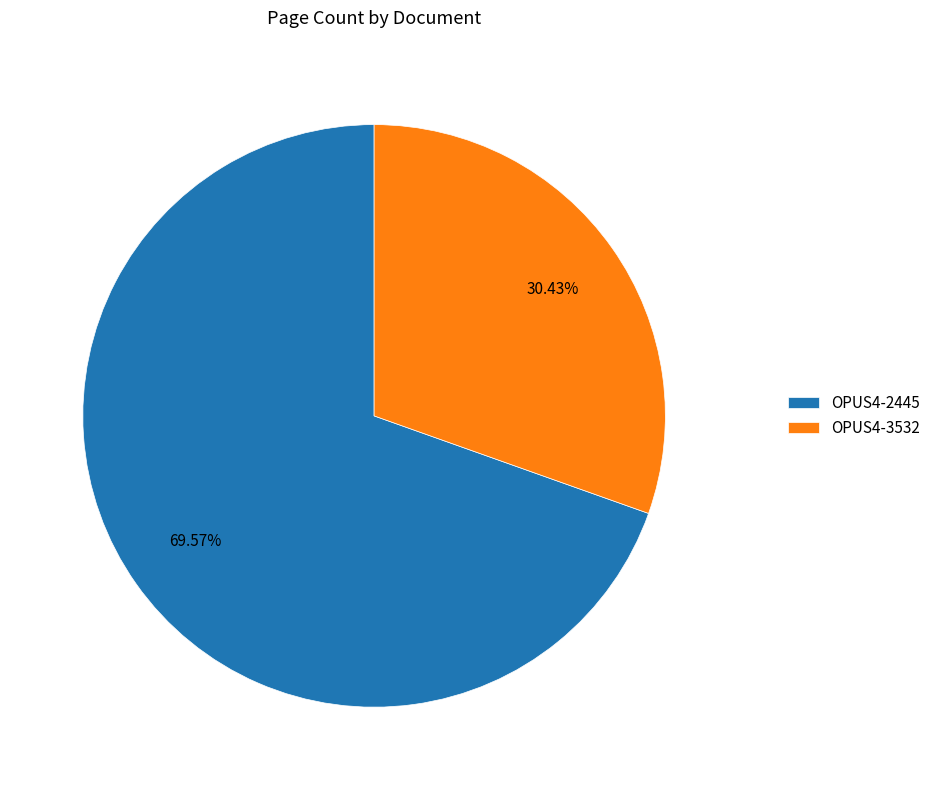

Approximately how many times larger is the value at OPUS4-2445 compared to OPUS4-3532?

2.3